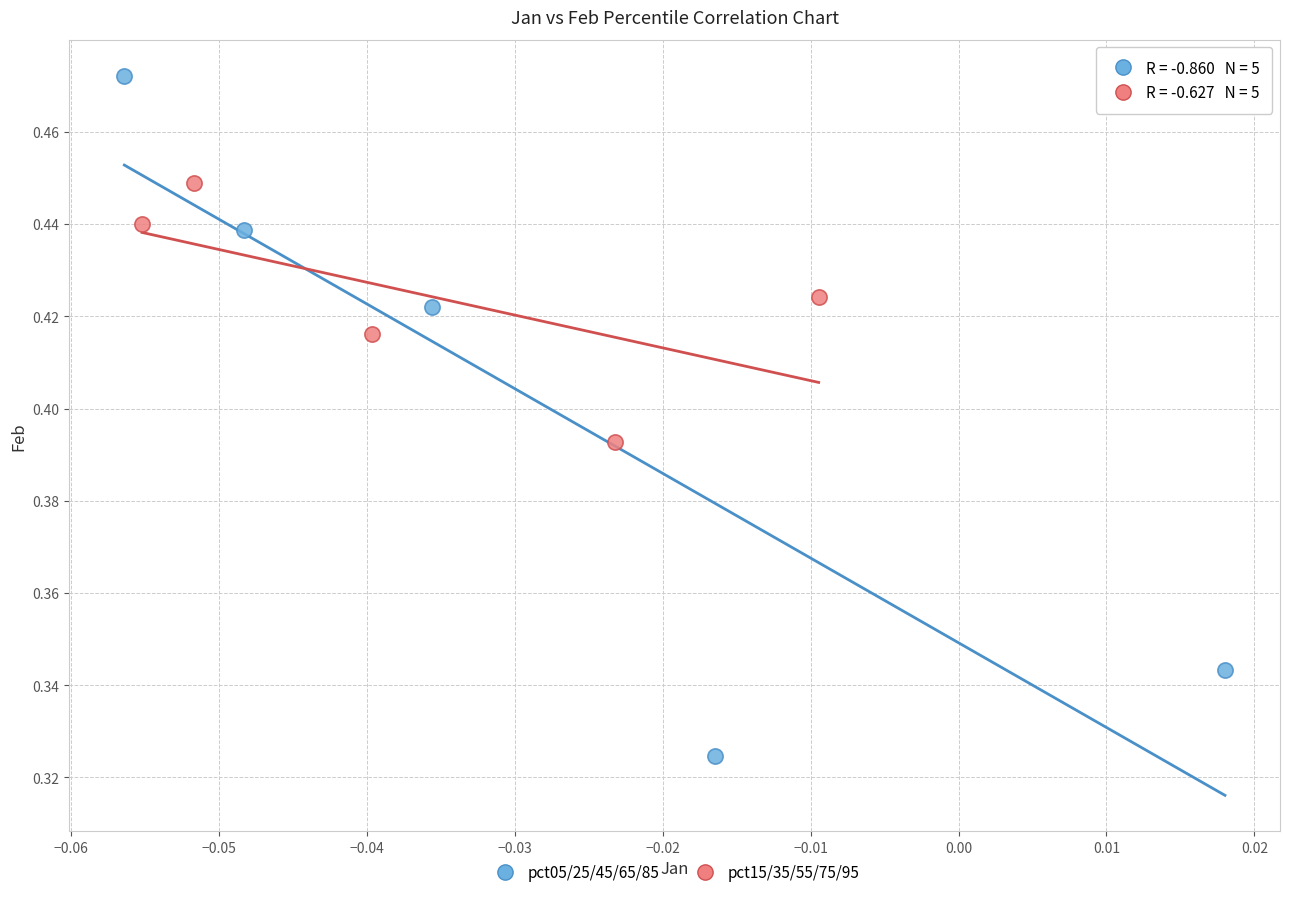

Which series reaches the minimum Y coordinate?

pct05/25/45/65/85